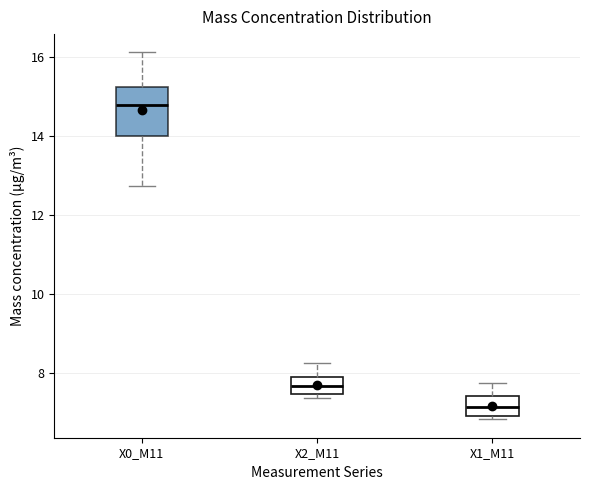

Where is the upper edge of the box for X2_M11 on the y-axis? The values are not printed on the chart, so give them approximately, as read against the axis.

8.0